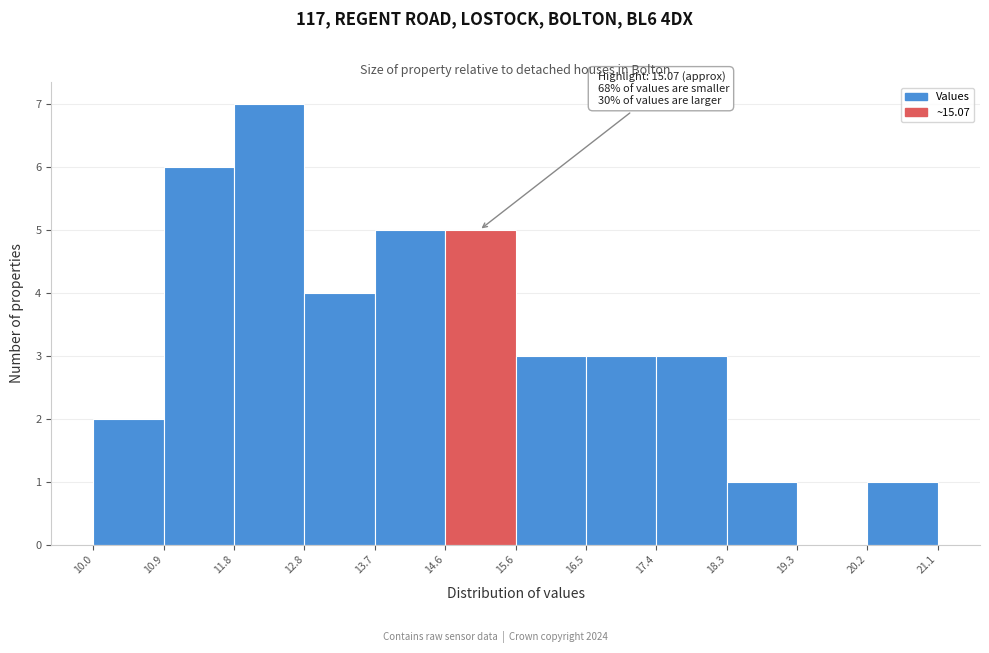

Over which range of the x-axis is the bar tallest?

11.8 to 12.8